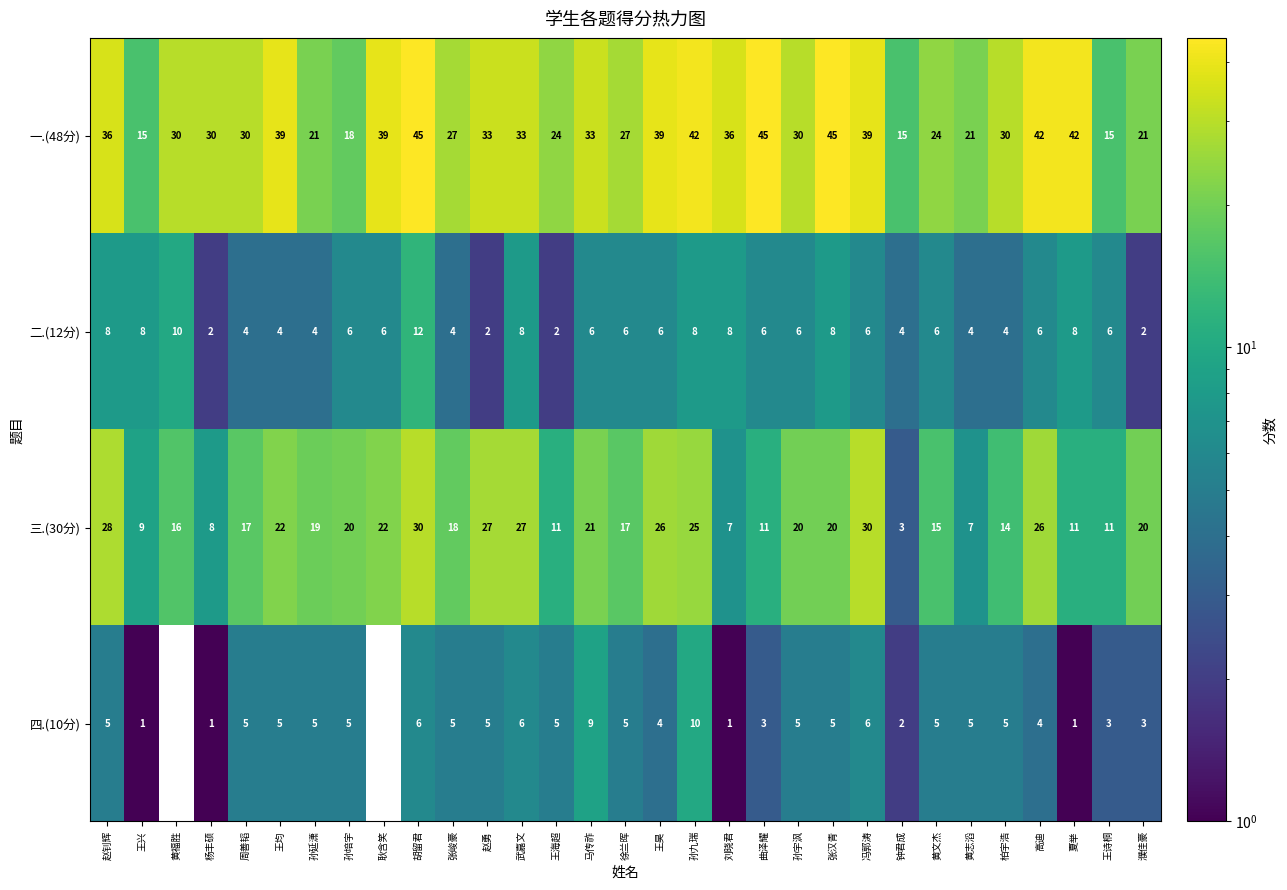

The 二.(12分) series shows 4 at 张峻豪. True or false?

True